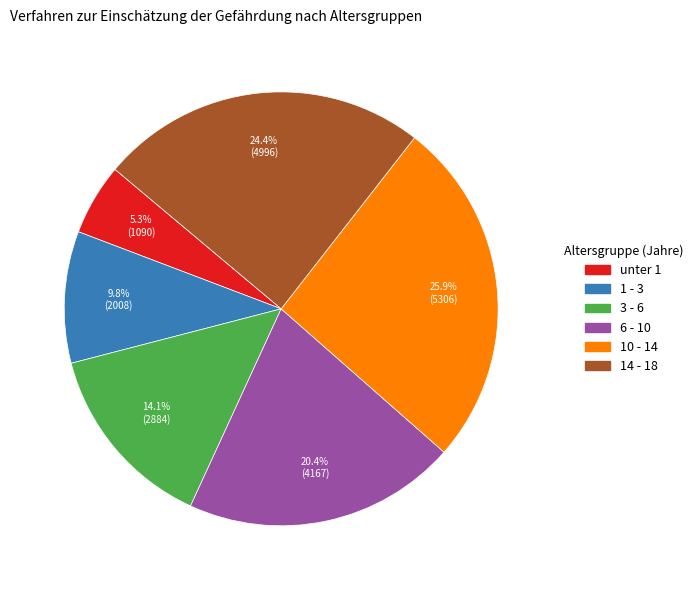

To the nearest percent, what is the combined percentage of unter 1 and 10 - 14?

31%